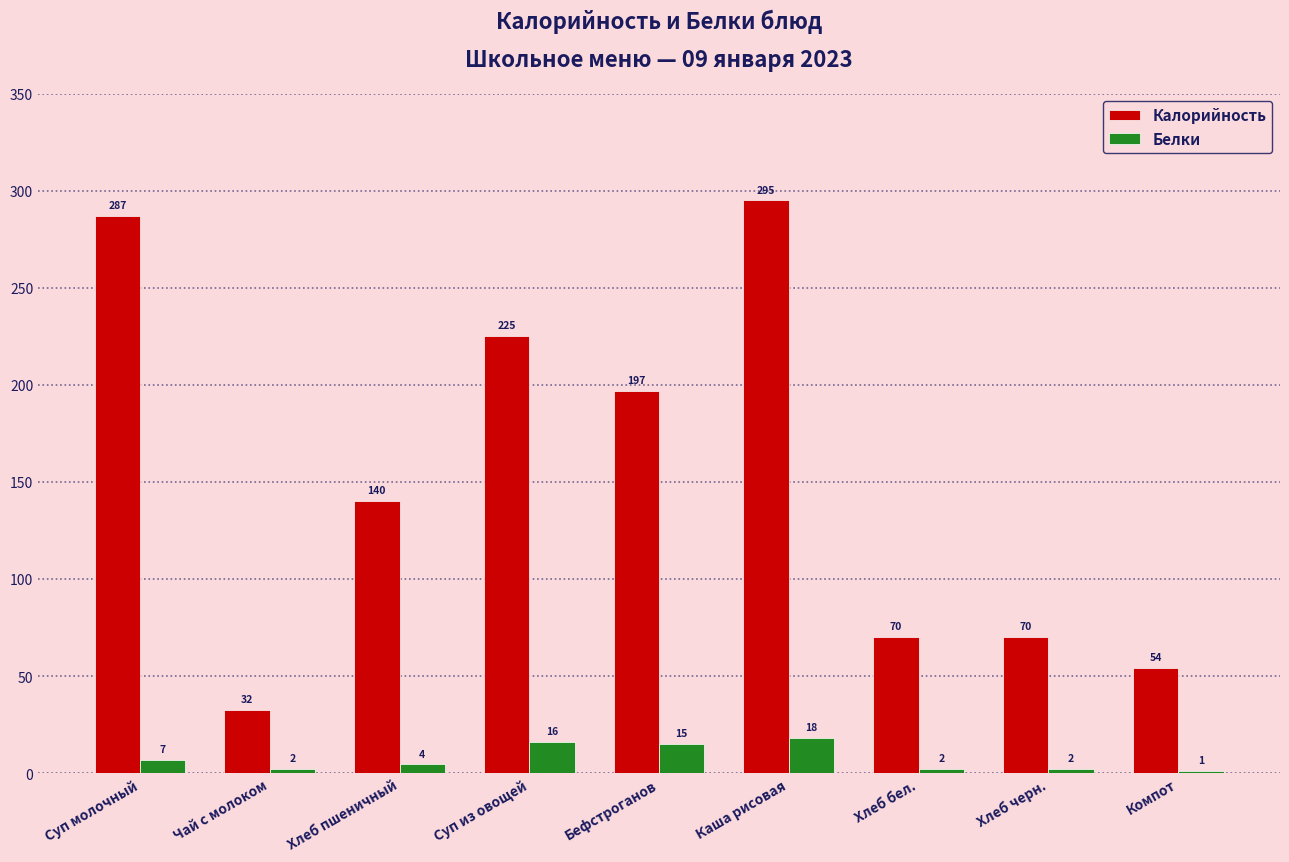

Is it true that Калорийность equals 295.0 at Каша рисовая?

True